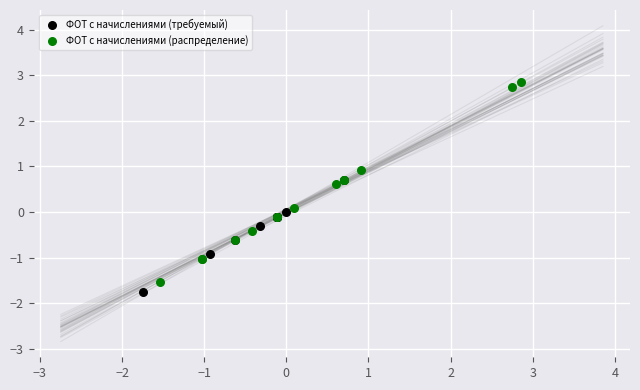

Which series has the largest Y range (max minus min)?

ФОТ с начислениями (распределение)